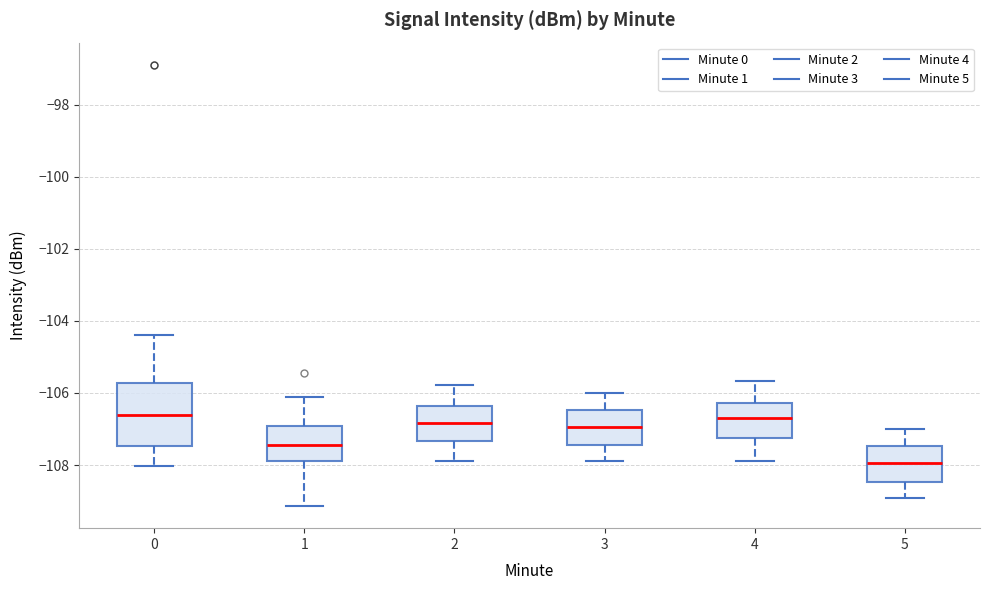

Reading left to right, read every box against the y-axis: the position of its median line, the range the box covers, and the ends of its whiskers. The values are not printed on the chart, so give them approximately, as read against the axis.

0: median -106.6, box -107.4 to -105.8, whiskers -108.0 to -104.4
1: median -107.4, box -107.8 to -107.0, whiskers -109.2 to -106.2
2: median -106.8, box -107.4 to -106.4, whiskers -107.8 to -105.8
3: median -107.0, box -107.4 to -106.4, whiskers -108.0 to -106.0
4: median -106.6, box -107.2 to -106.2, whiskers -107.8 to -105.6
5: median -108.0, box -108.4 to -107.4, whiskers -109.0 to -107.0